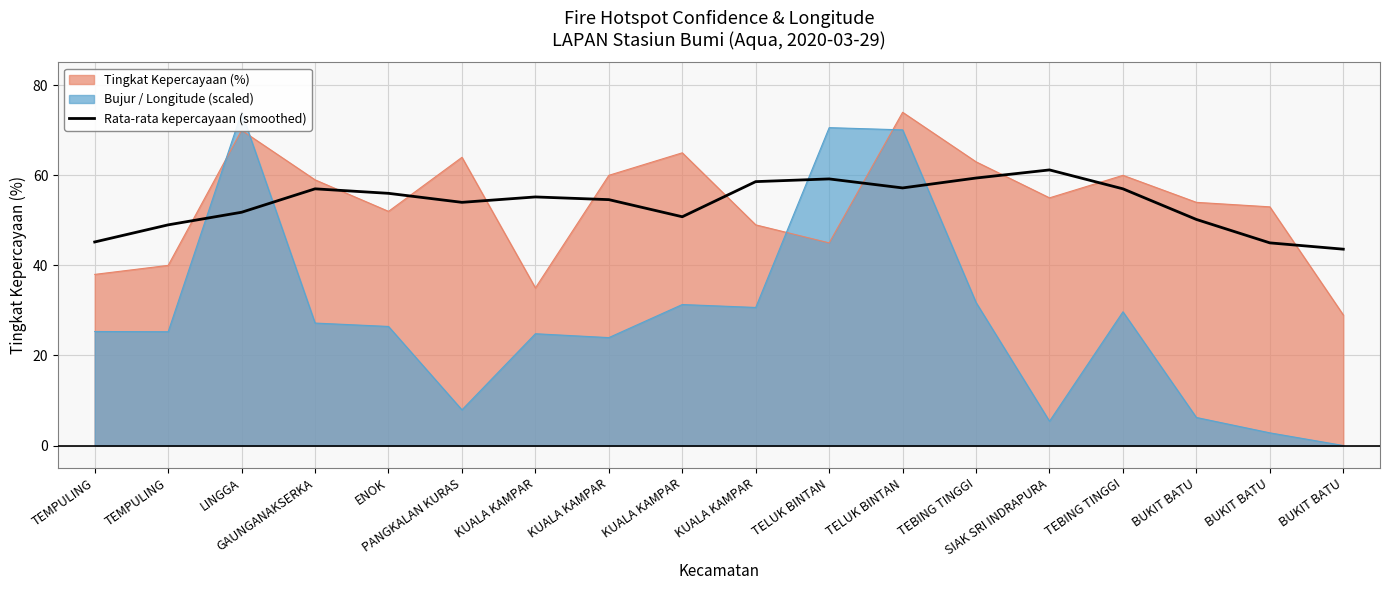

What is the value of the 17th point from the left?

50.2